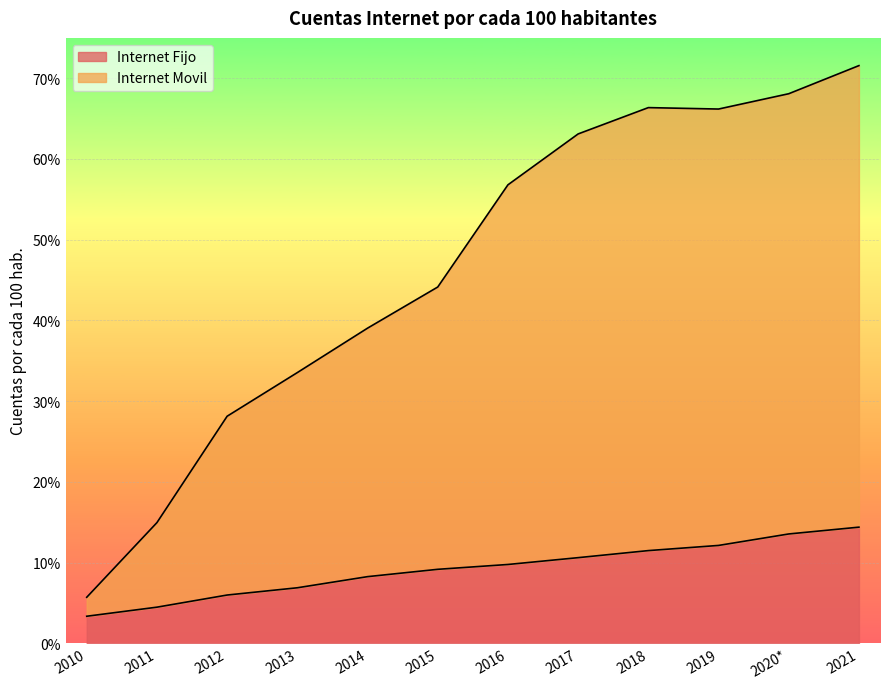

True or false: Internet Fijo and Internet Movil cross at least once.

False